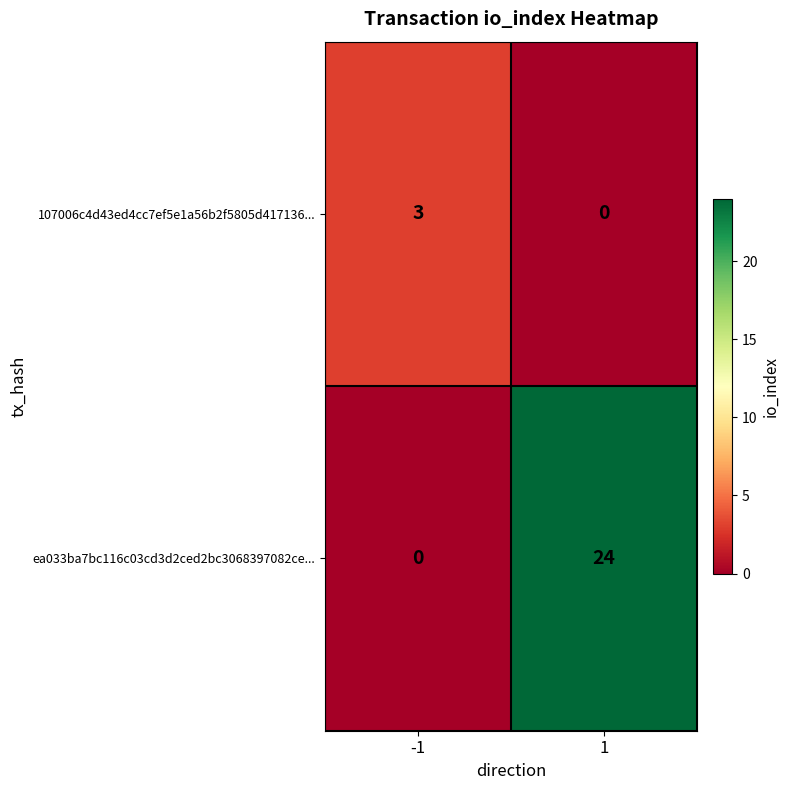

What is the approximate value of 107006c4d43ed4cc7ef5e1a56b2f5805d417136... at -1?

3